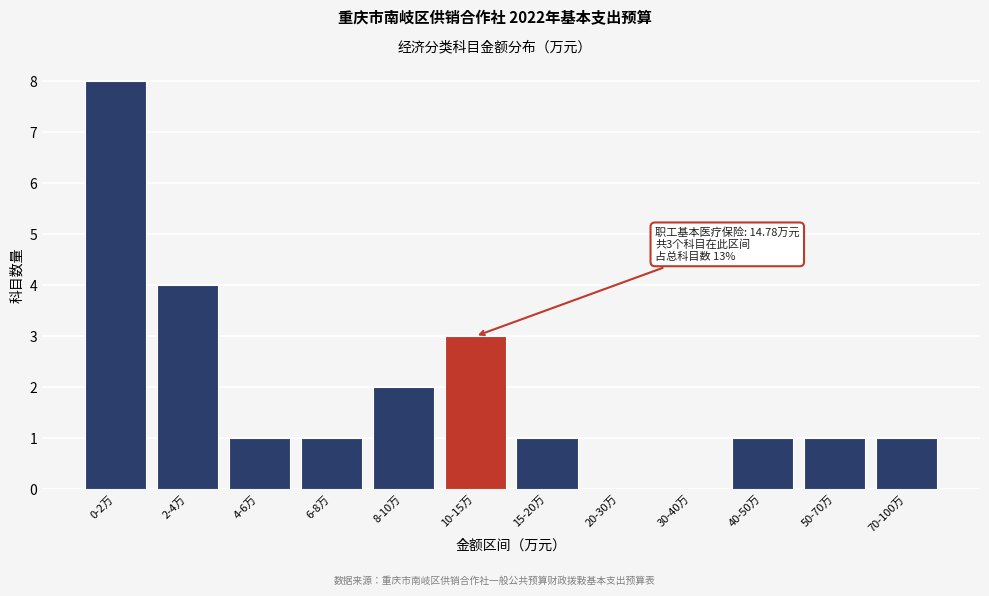

Reading left to right, extract all data points from this chart.

0-2万=8	2-4万=4	4-6万=1	6-8万=1	8-10万=2	10-15万=3	15-20万=1	20-30万=0	30-40万=0	40-50万=1	50-70万=1	70-100万=1